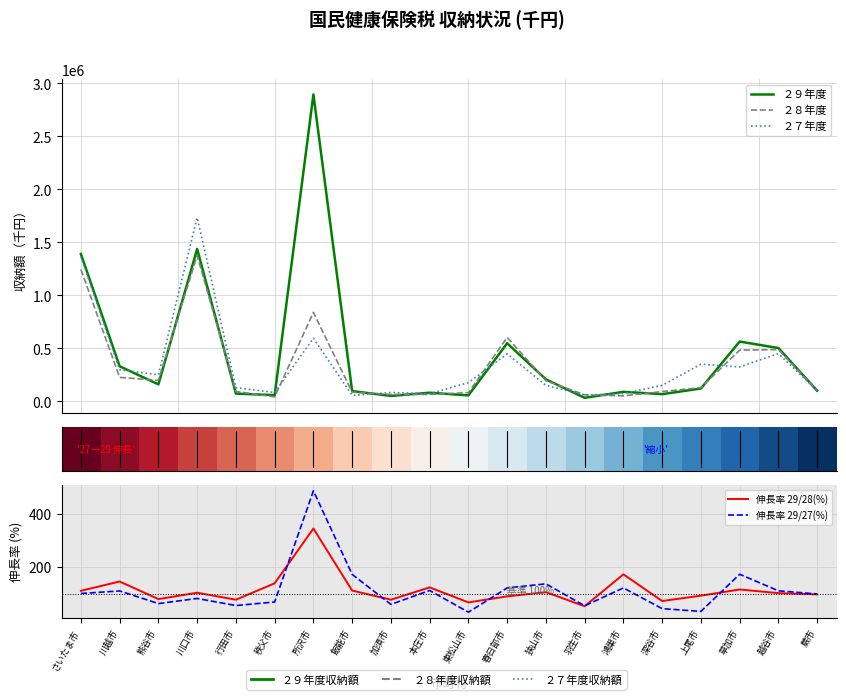

What is the label of the 15th point from the left?

鴻巣市